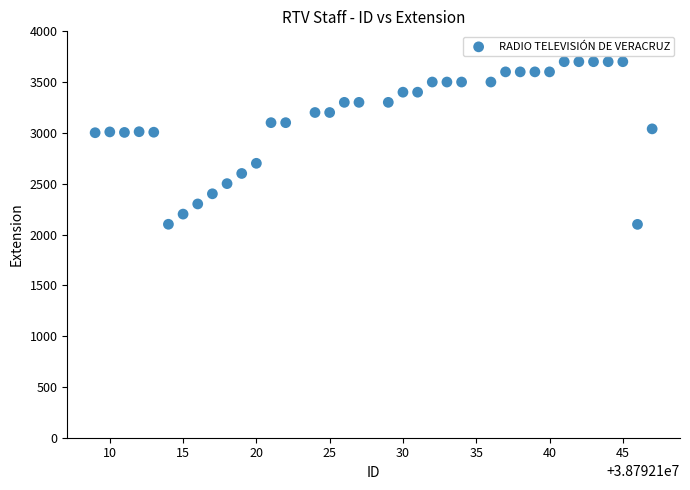

What is the range of X values (max minus min)?

38